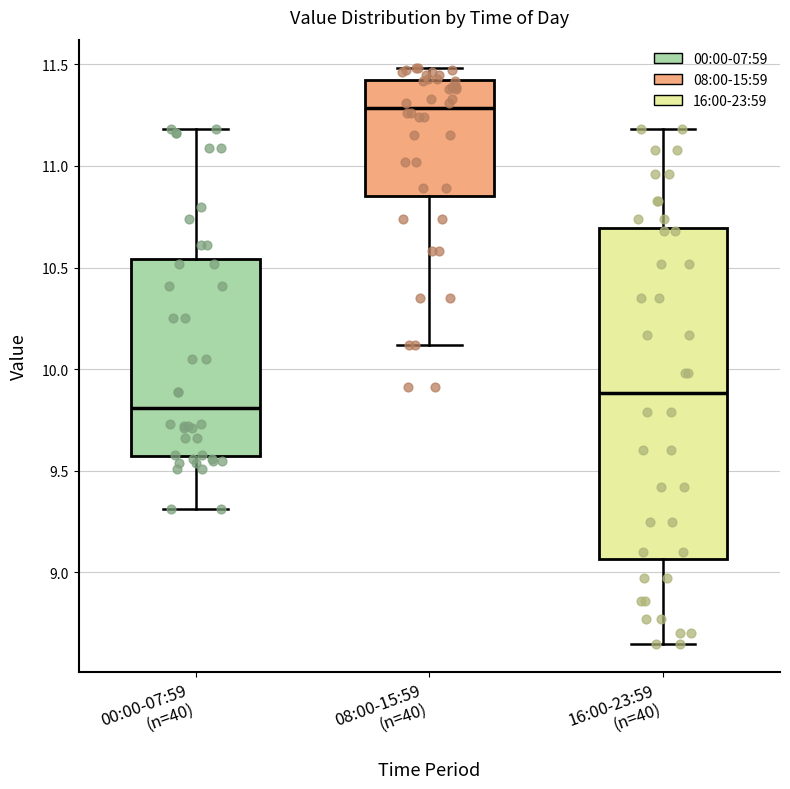

Reading left to right, transcribe this box plot: for each box, give where its median line is, the range the box spans, and where its two whiskers end, as read against the y-axis. The values are not printed on the chart, so give them approximately, as read against the axis.

00:00-07:59 (n=40): median 9.80, box 9.60 to 10.55, whiskers 9.30 to 11.20
08:00-15:59 (n=40): median 11.30, box 10.85 to 11.40, whiskers 10.10 to 11.50
16:00-23:59 (n=40): median 9.90, box 9.05 to 10.70, whiskers 8.65 to 11.20